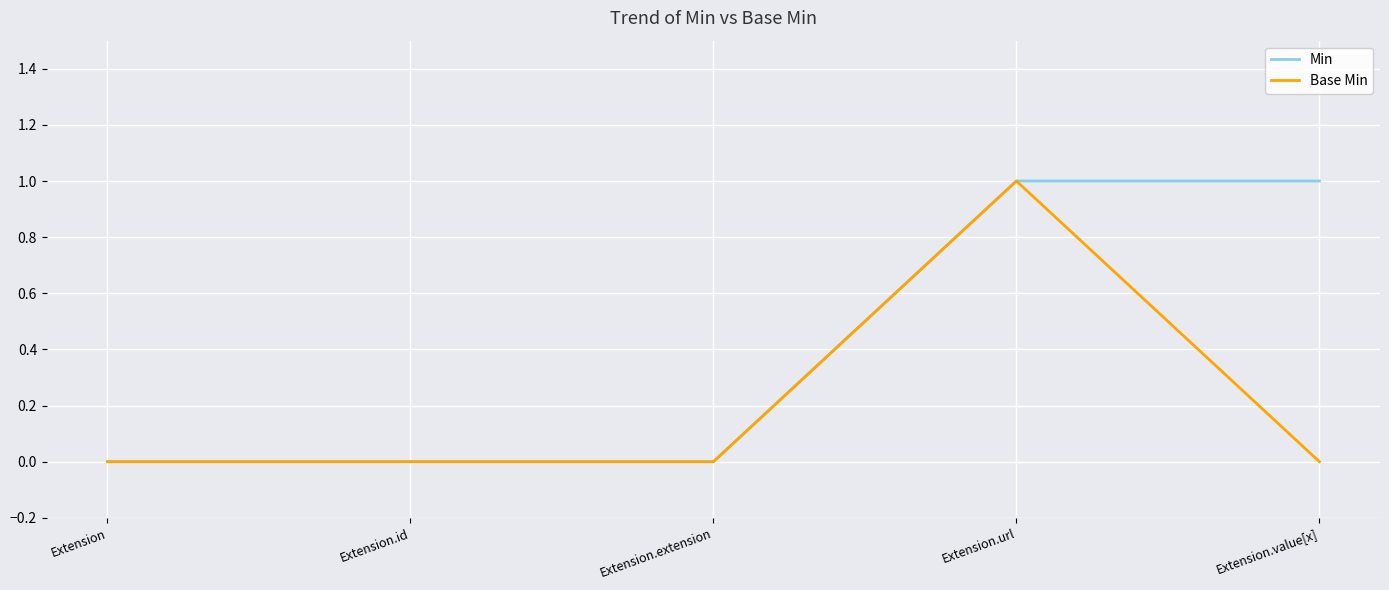

Reading left to right, list all the values displayed in this chart.

Min: Extension=0	Extension.id=0	Extension.extension=0	Extension.url=1	Extension.value[x]=1
Base Min: Extension=0	Extension.id=0	Extension.extension=0	Extension.url=1	Extension.value[x]=0